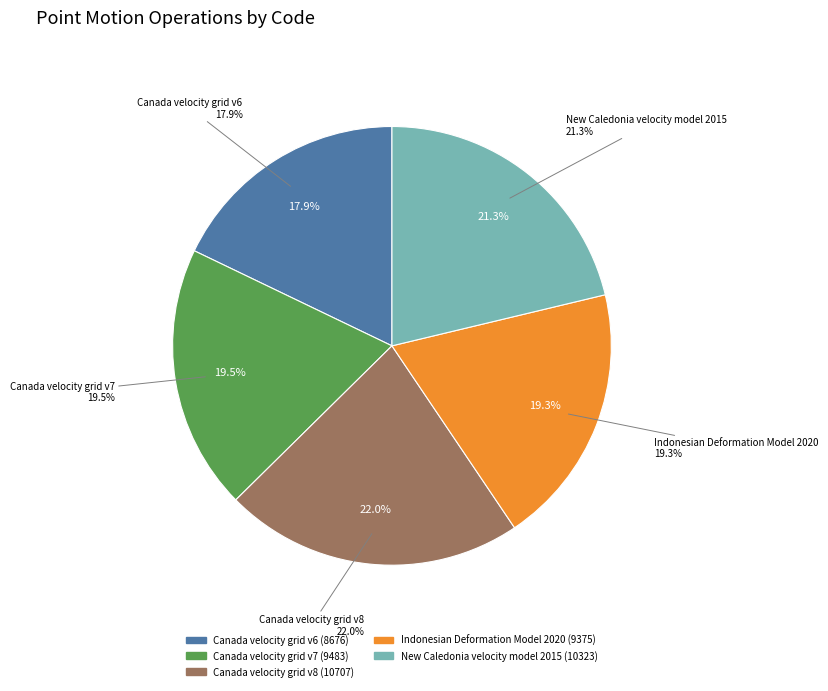

What percentage is the Canada velocity grid v7 slice, to the nearest percent?

20%